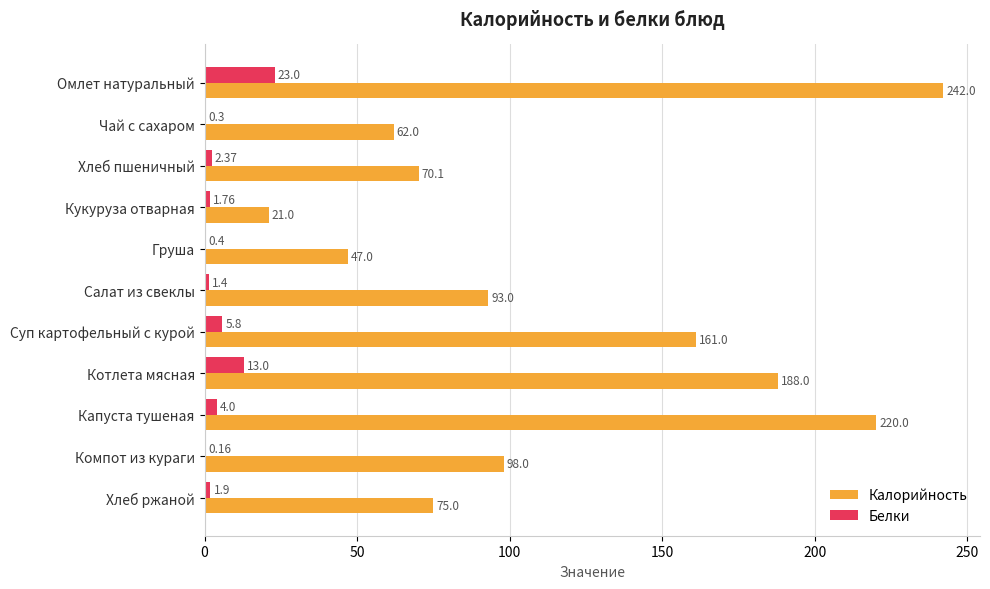

At which category is the sum across all series the highest?

Омлет натуральный